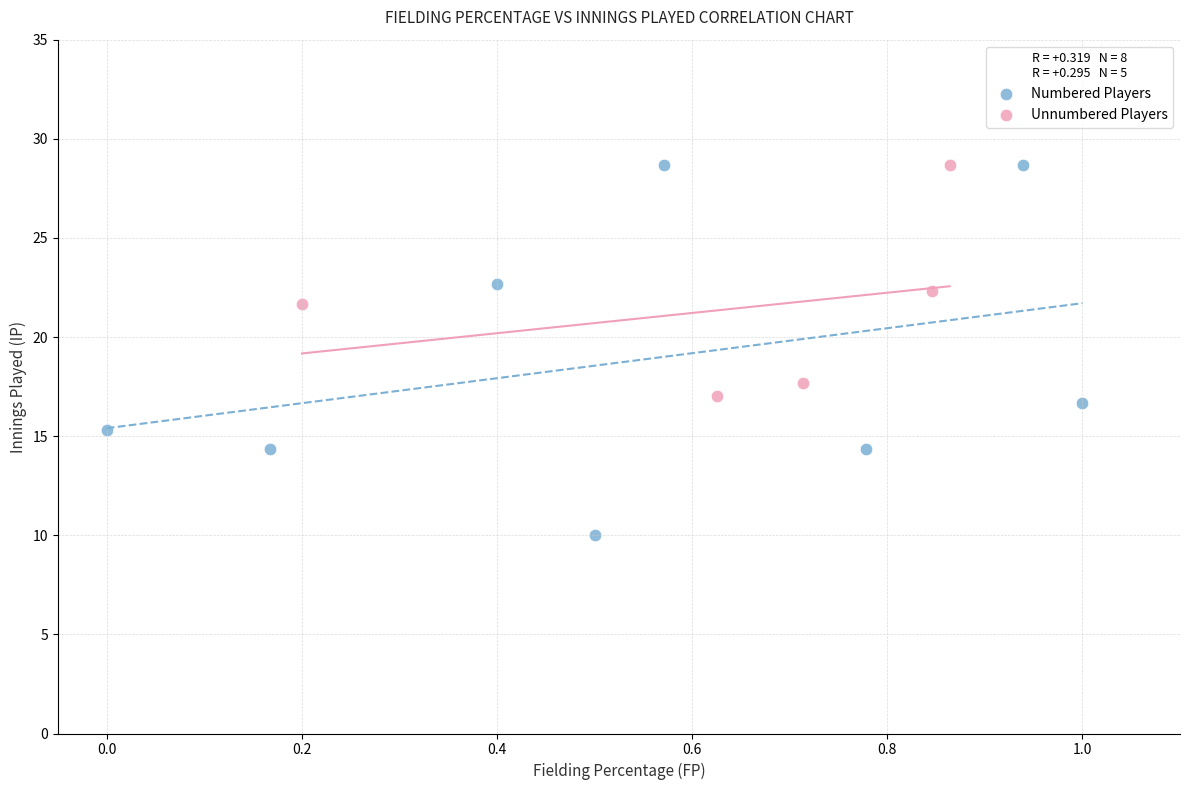

Which series reaches the minimum Y coordinate?

Numbered Players